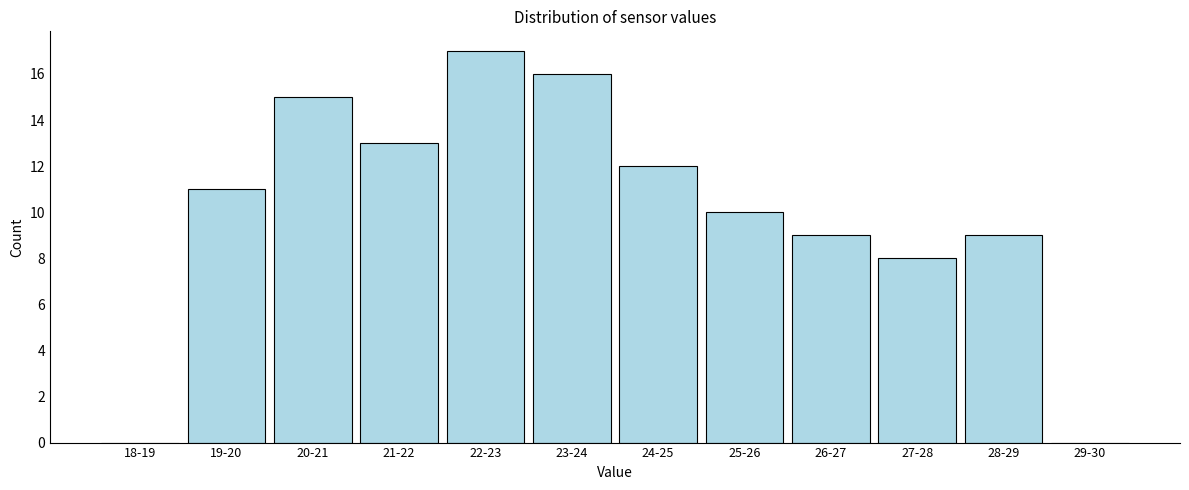

Reading left to right, extract all data points from this chart.

18-19=0	19-20=11	20-21=15	21-22=13	22-23=17	23-24=16	24-25=12	25-26=10	26-27=9	27-28=8	28-29=9	29-30=0